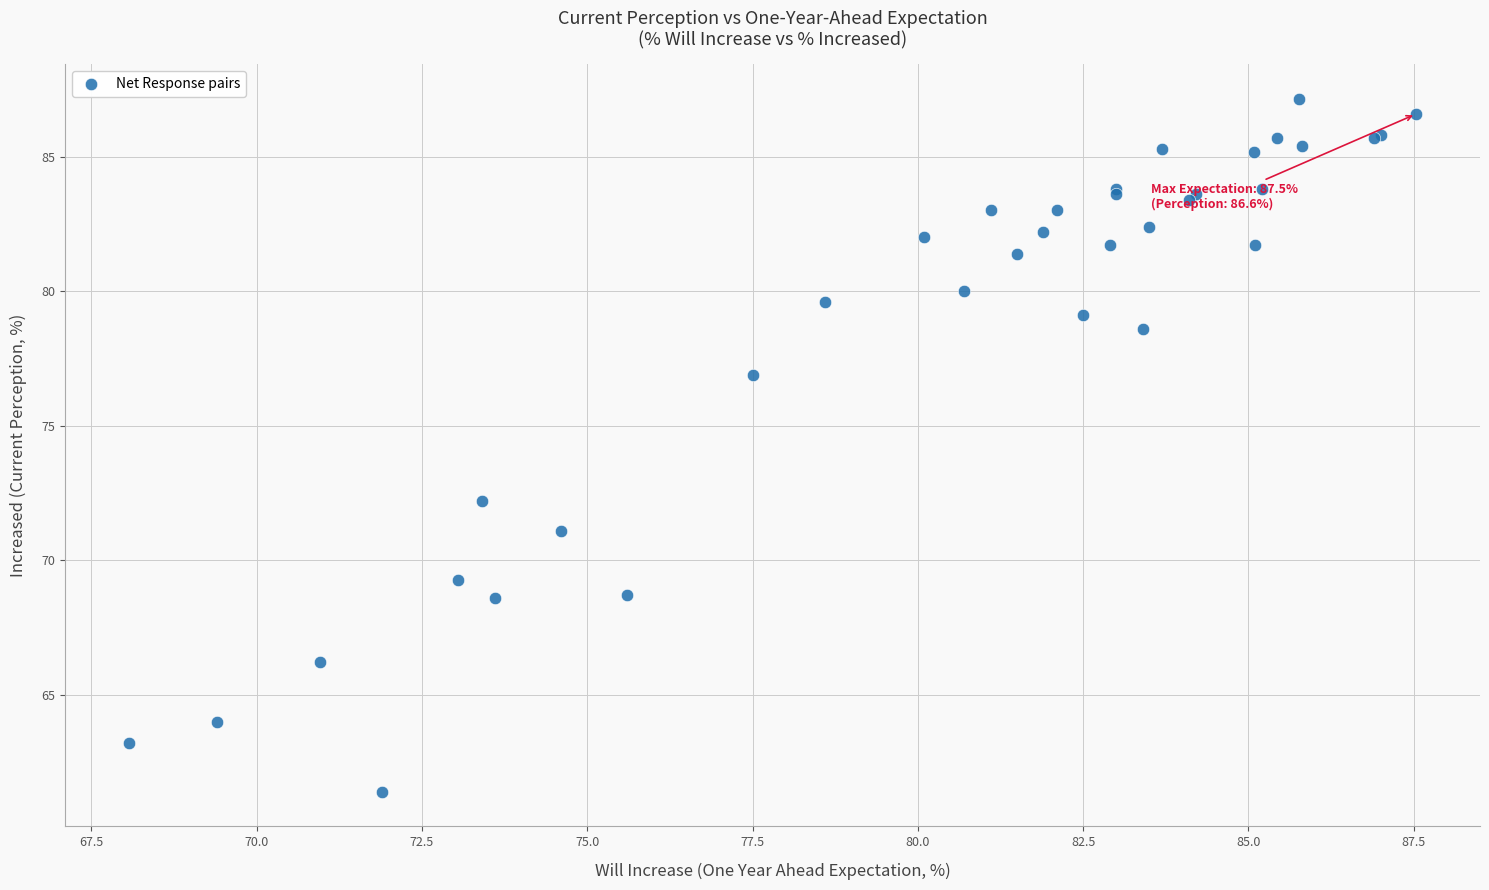

What Y value in the scatter plot is closest to 74?

72.2